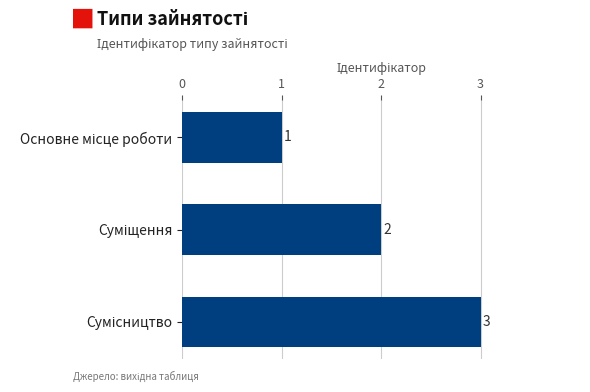

What is the value of the 2nd bar from the top?

2